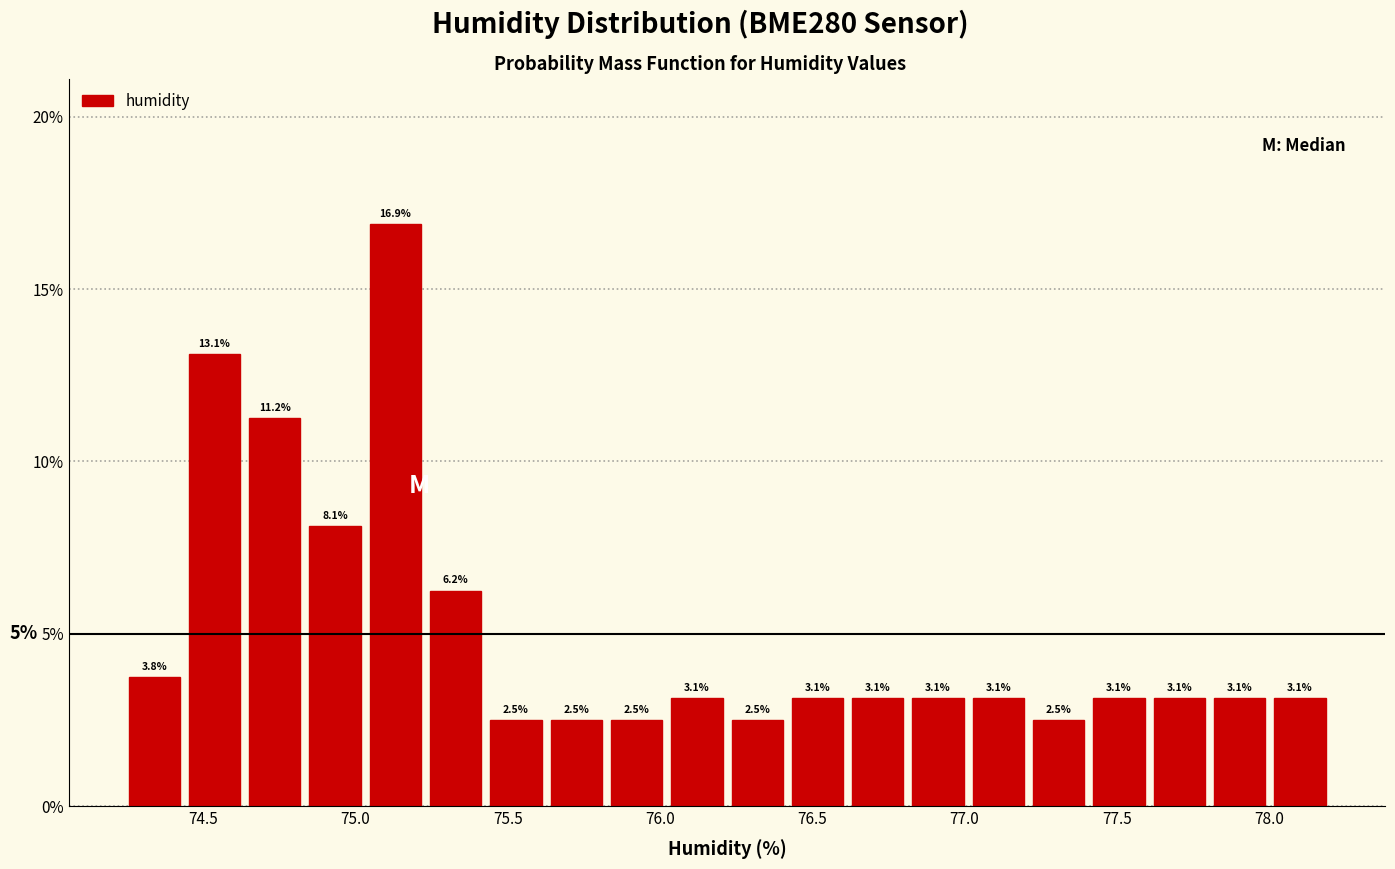

Around what value on the x-axis is the tallest bar? Give the approximate position of its centre, as read against the axis.

75.15